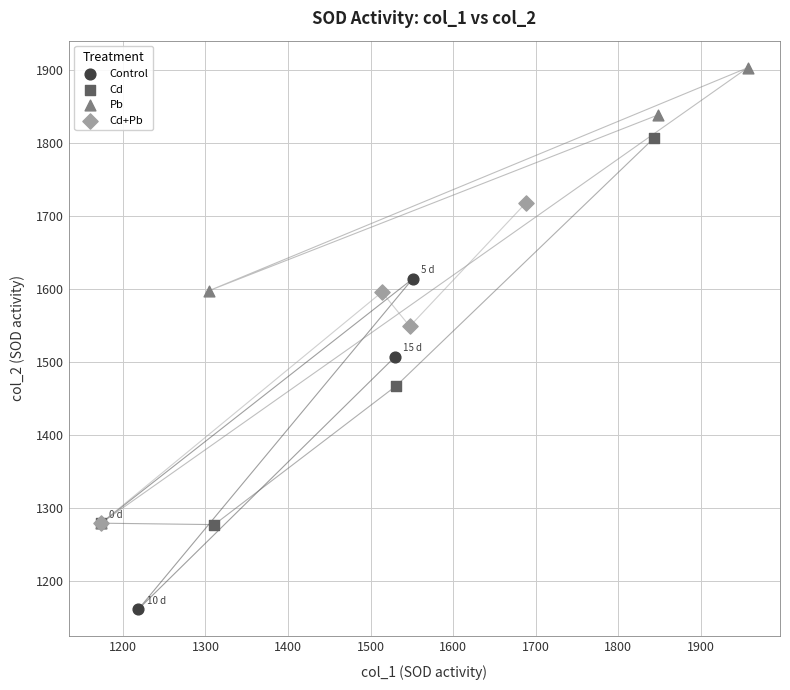

Which series has the largest Y range (max minus min)?

Pb